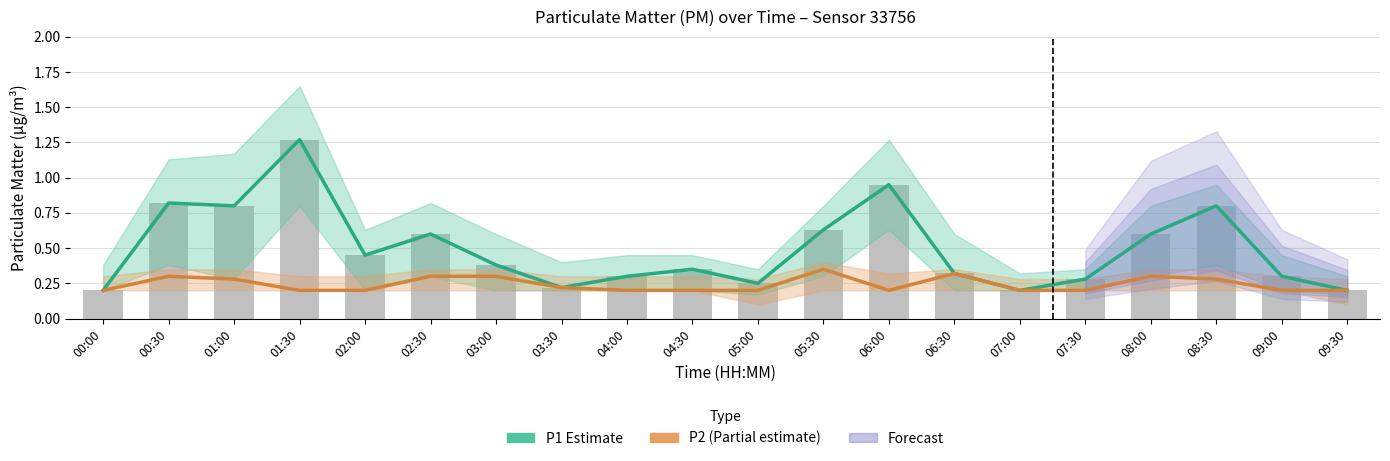

Are the bars grouped side by side (vs. stacked)?

Yes